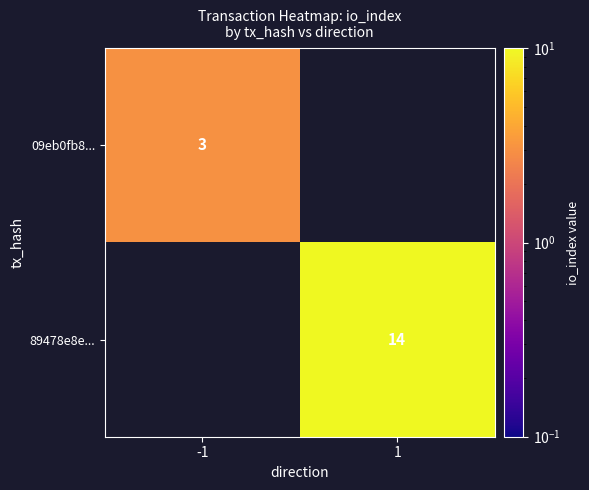

The value of 89478e8e... at 1 is 22.7. True or false?

False